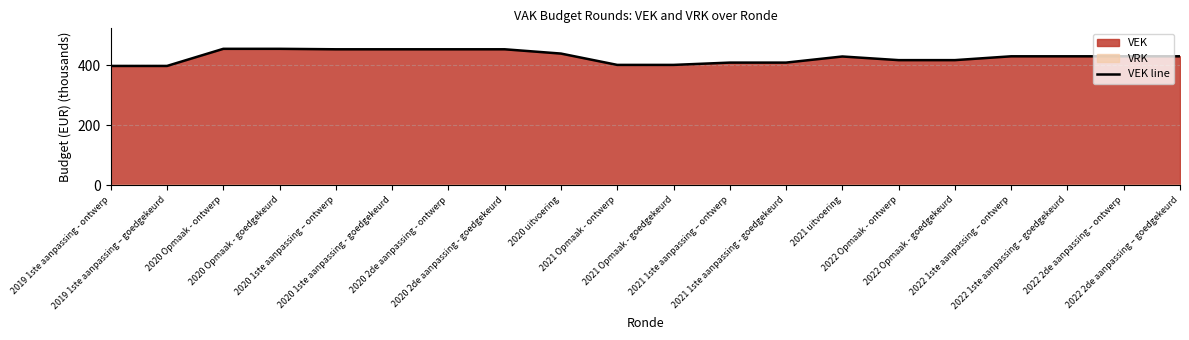

True or false: the data has more than 1 interior local peaks.

False